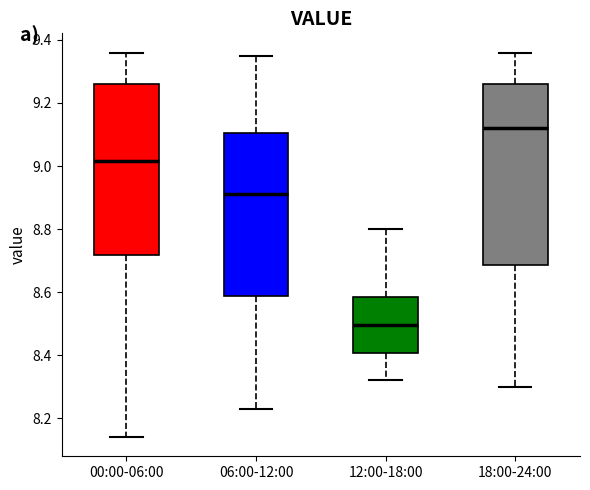

Reading left to right, read every box against the y-axis: the position of its median line, the range the box covers, and the ends of its whiskers. The values are not printed on the chart, so give them approximately, as read against the axis.

00:00-06:00: median 9.02, box 8.72 to 9.26, whiskers 8.14 to 9.36
06:00-12:00: median 8.92, box 8.58 to 9.10, whiskers 8.24 to 9.36
12:00-18:00: median 8.50, box 8.40 to 8.58, whiskers 8.32 to 8.80
18:00-24:00: median 9.12, box 8.68 to 9.26, whiskers 8.30 to 9.36